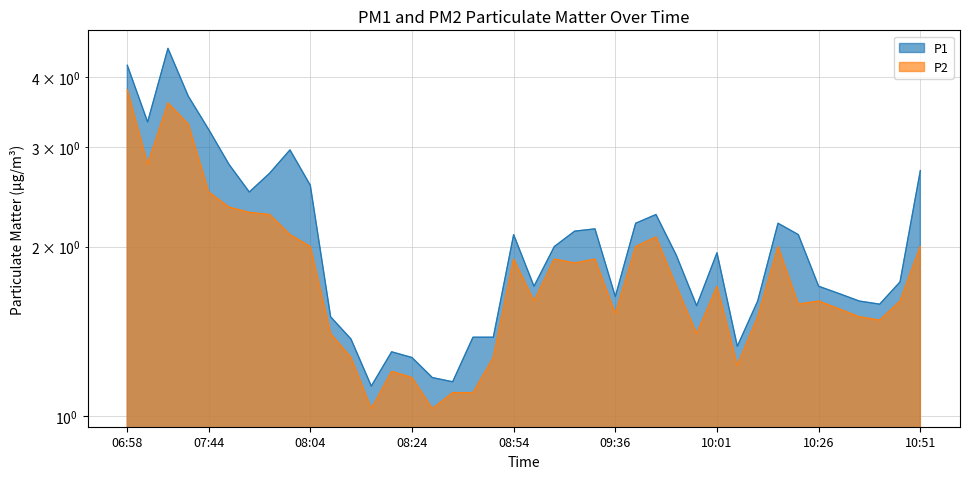

True or false: P2 and P1 cross at least once.

False